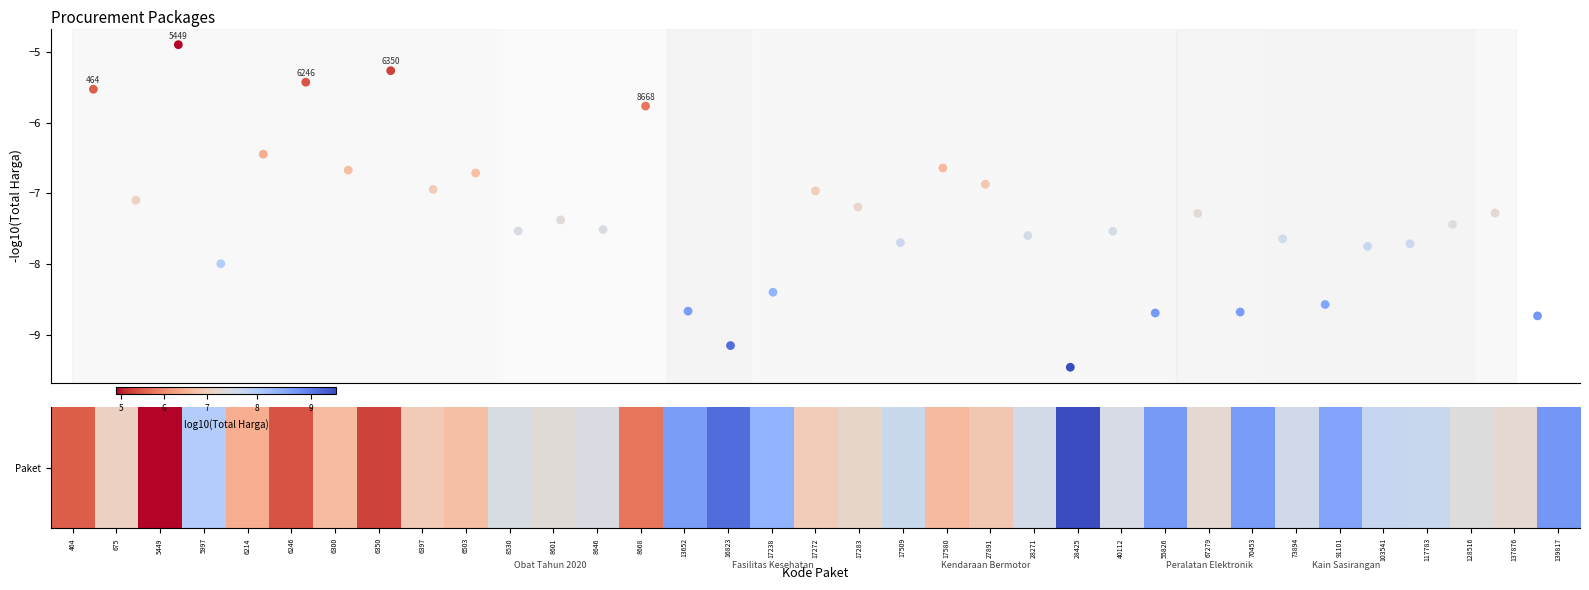

What is the range of Y values (max minus min)?

4.6